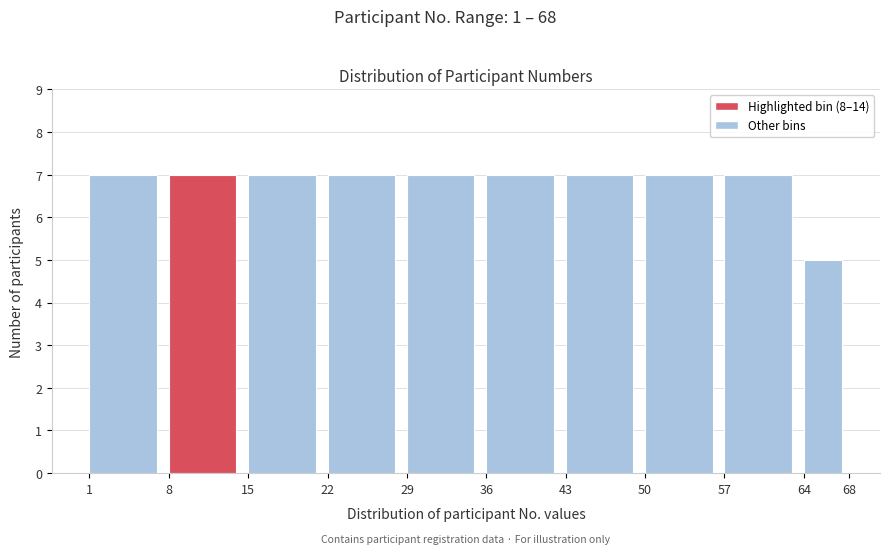

What is the height of the bar covering 29 to 36 on the x-axis? The values are not printed on the chart, so give them approximately, as read against the axis.

7